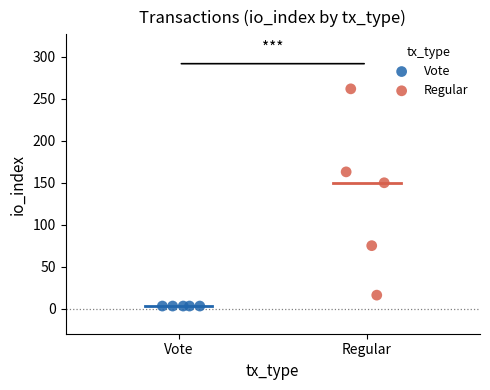

Which series contains the lowest Y value?

Vote